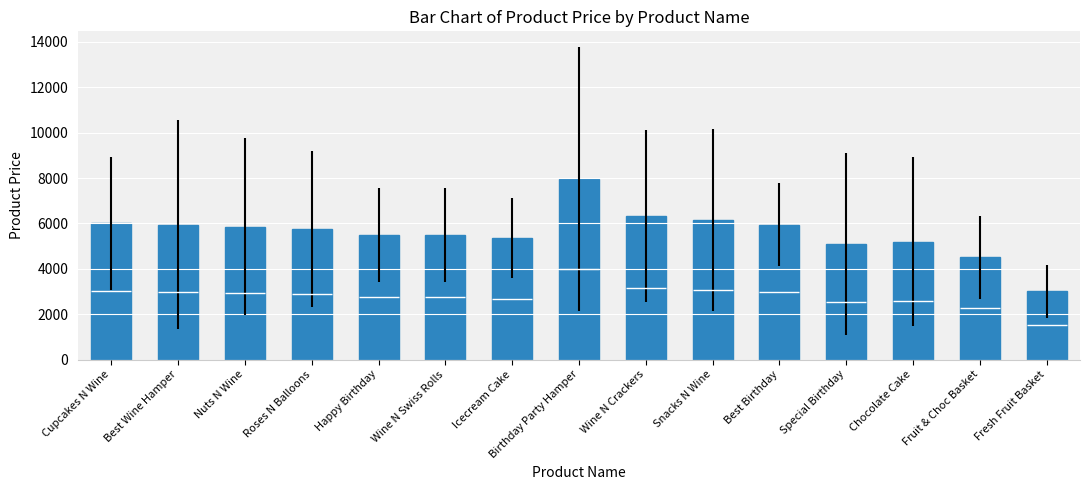

How many distinct data groups are displayed?

1